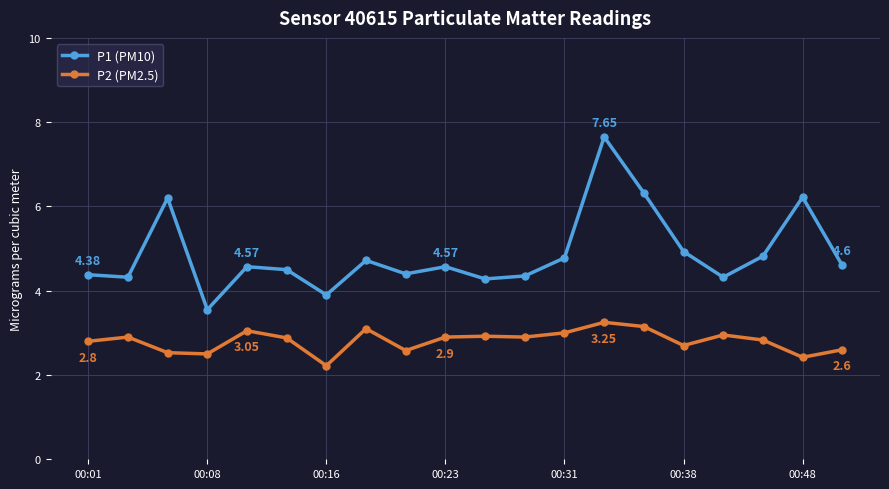

Which series has the largest total across all categories?

P1 (PM10)